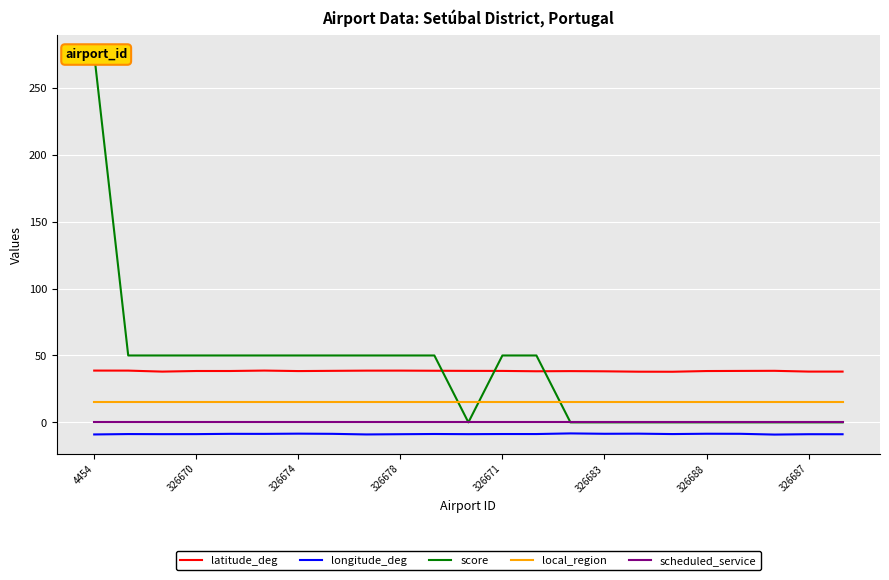

Is the value of scheduled_service at 326687 greater than the value of local_region at 326678?

No